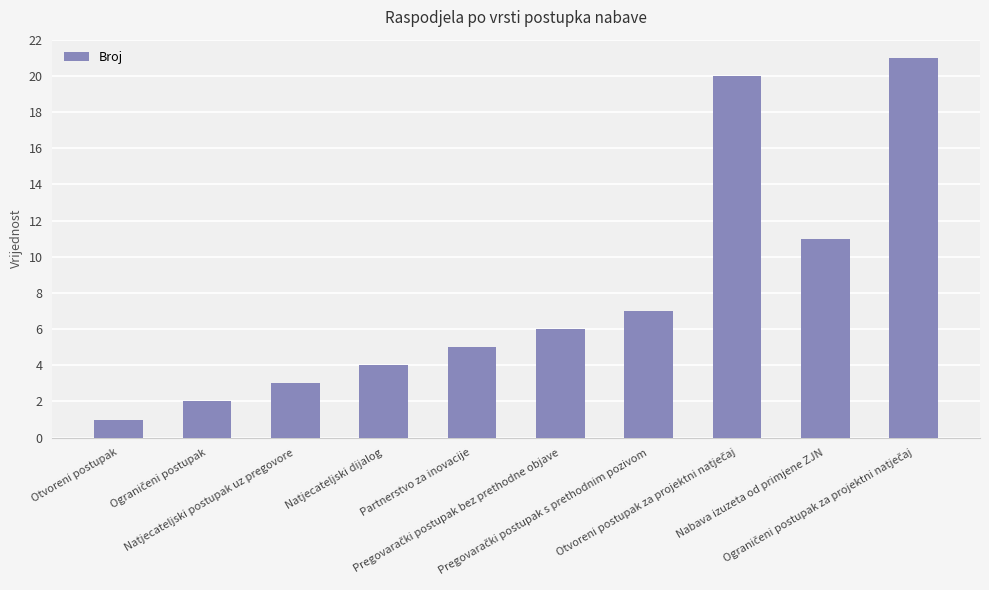

What is the difference between the maximum and minimum values?

20